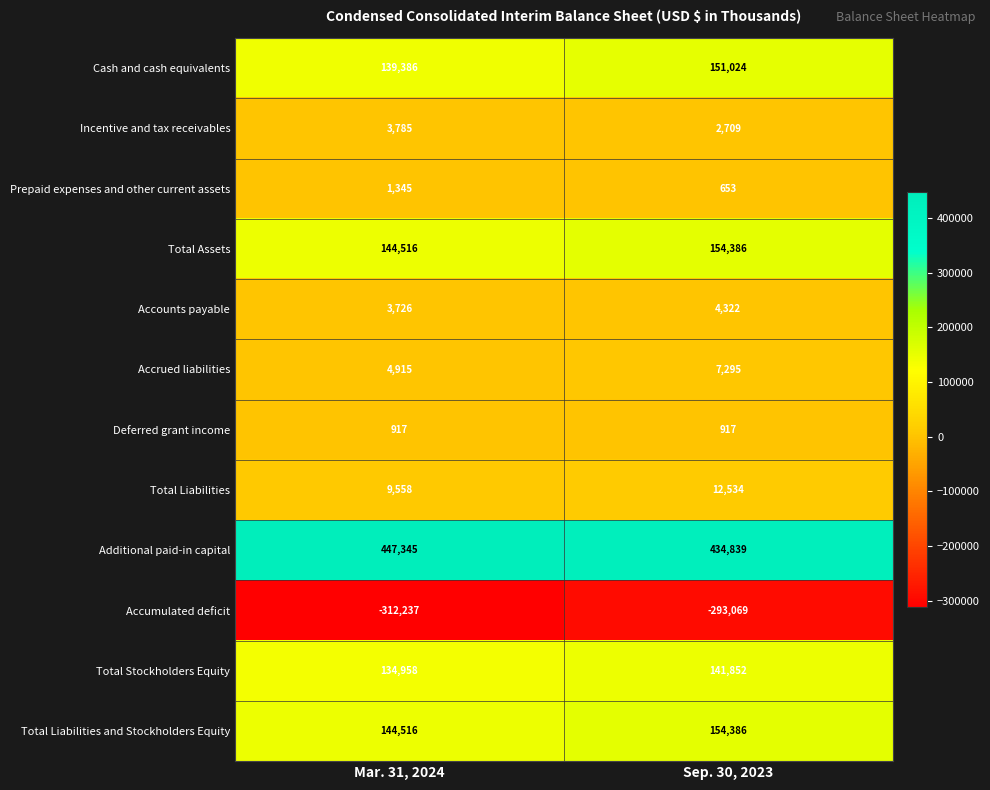

True or false: Accrued liabilities has a value of 8021 at Mar. 31, 2024.

False